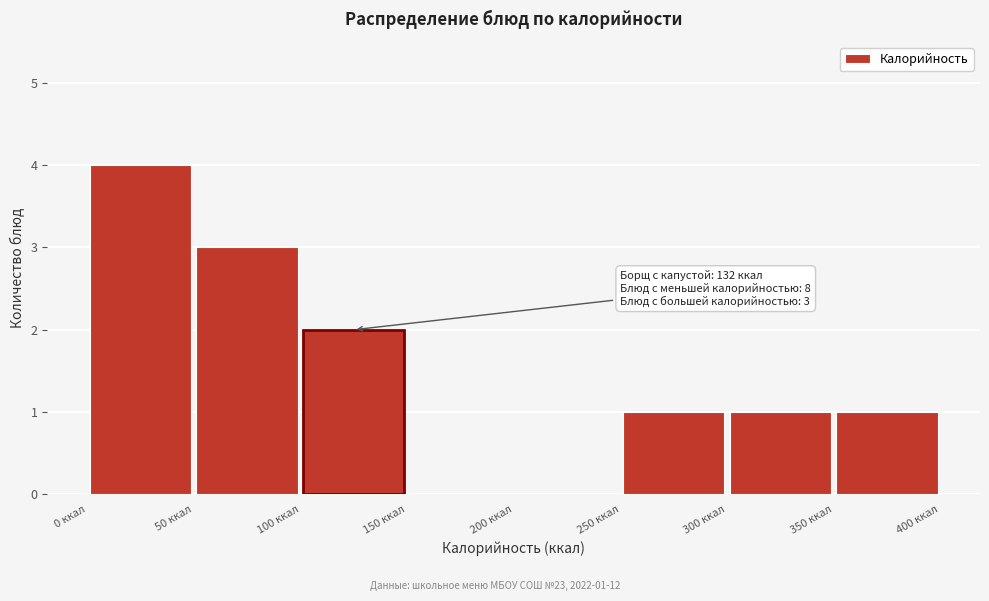

Over which range of the x-axis is the bar tallest?

0 to 50